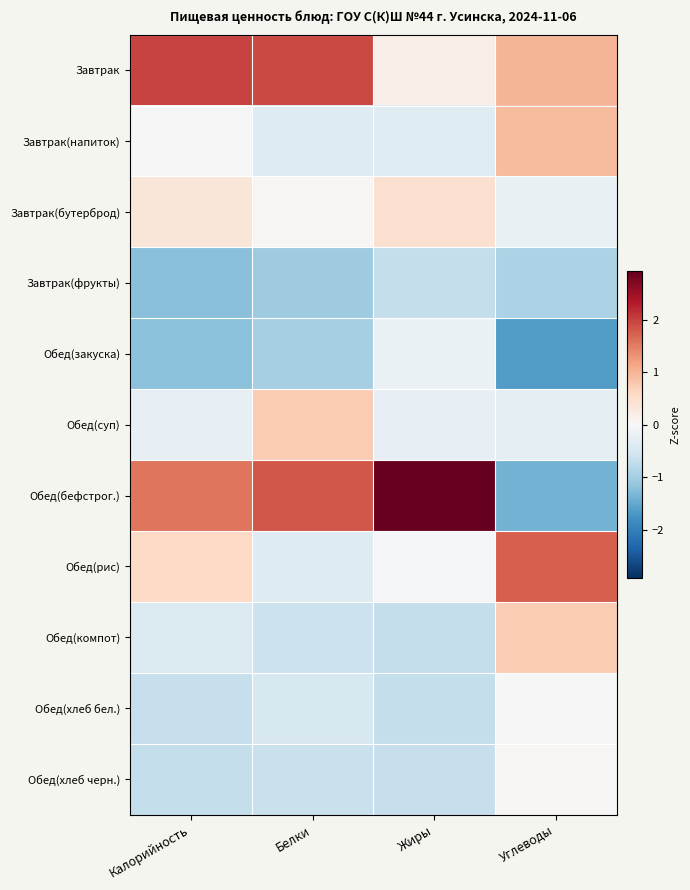

Which series has the largest total across all categories?

Завтрак